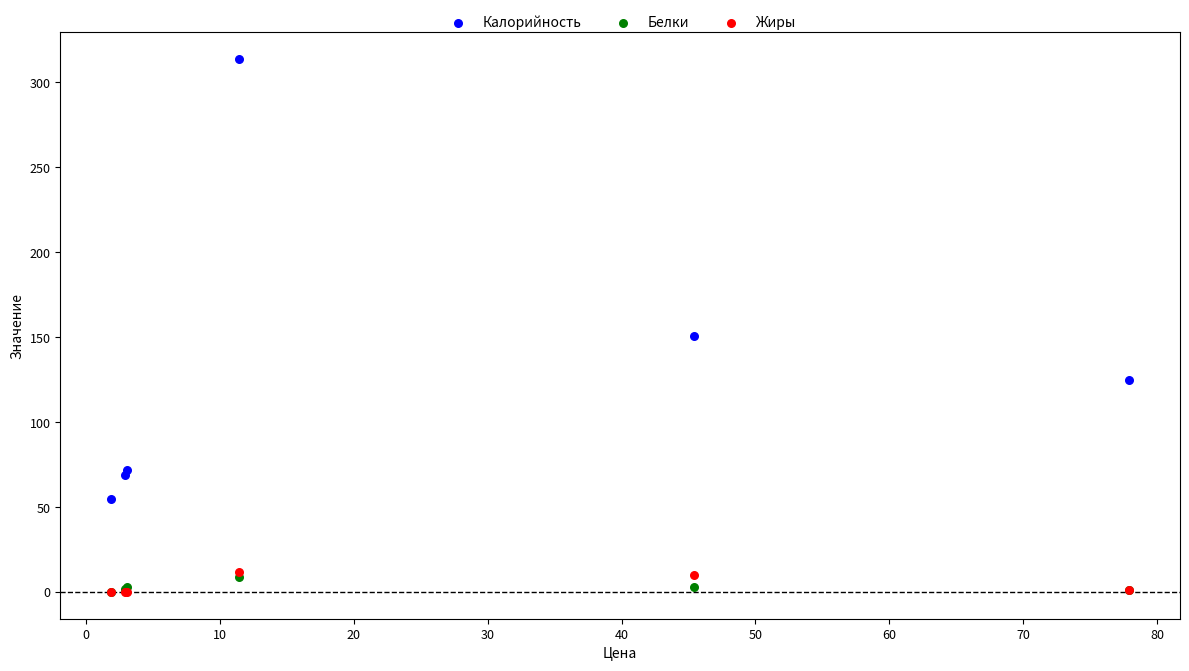

Across all series, what Y value is closest to 157?

151